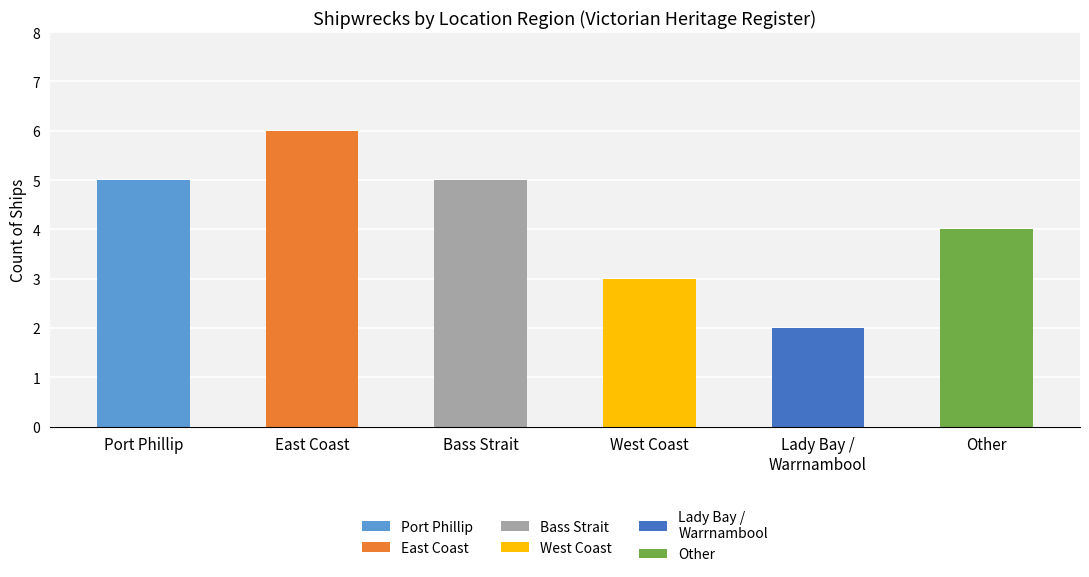

Reading left to right, transcribe all the data shown in this chart.

5	6	5	3	2	4